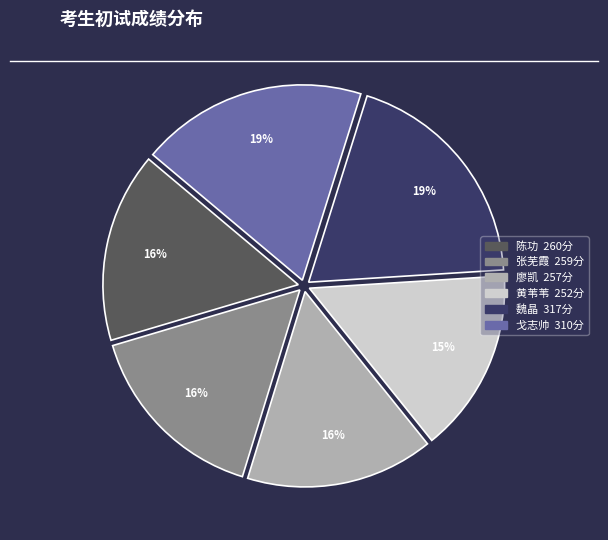

Is there a majority slice in this chart?

No